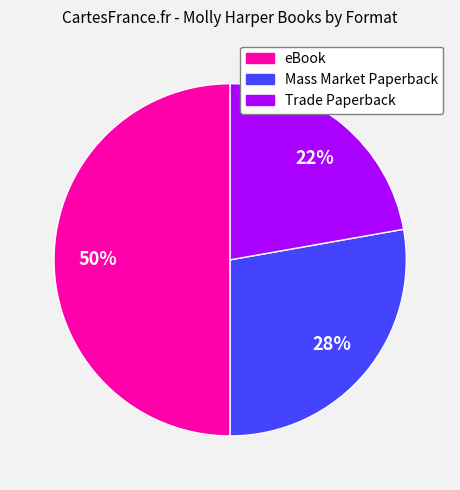

To the nearest percent, what portion does Mass Market Paperback represent?

28%